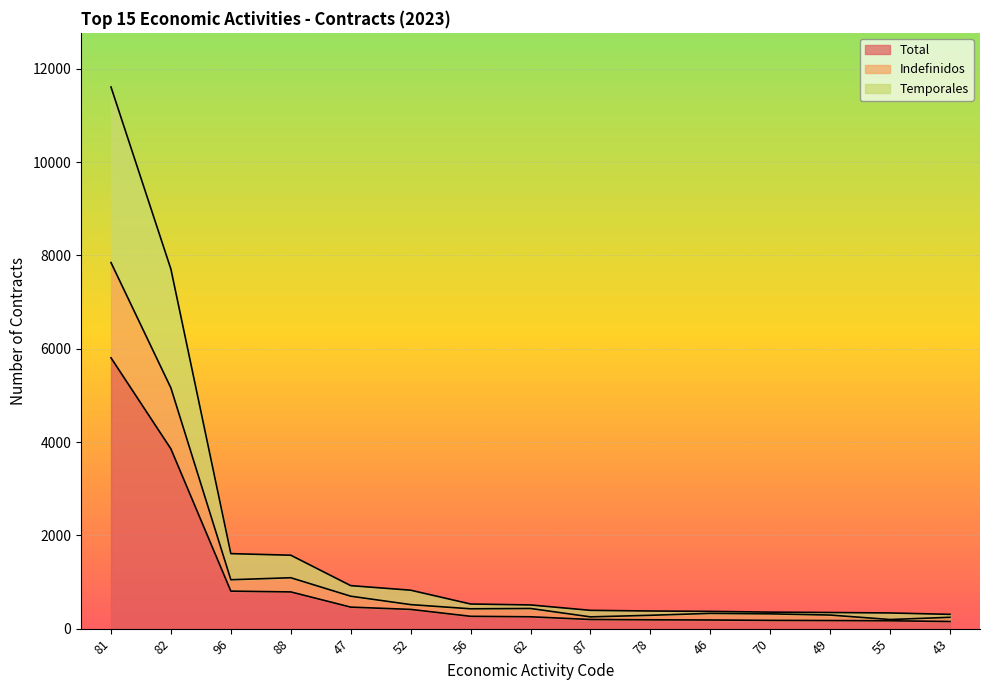

True or false: Indefinidos and Total cross at least once.

False